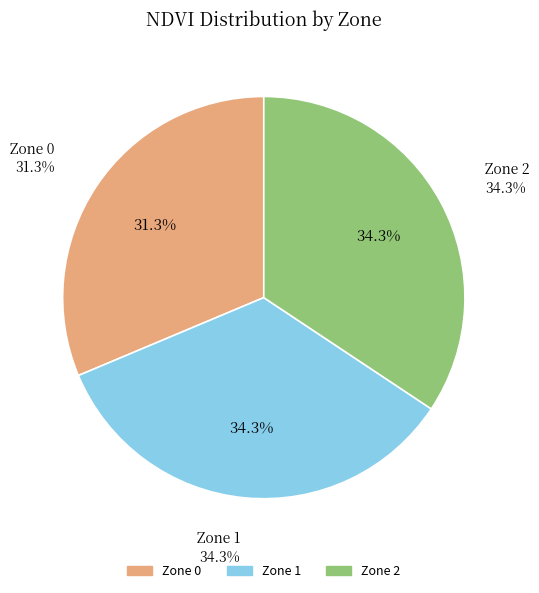

How many segments does this pie chart have?

3